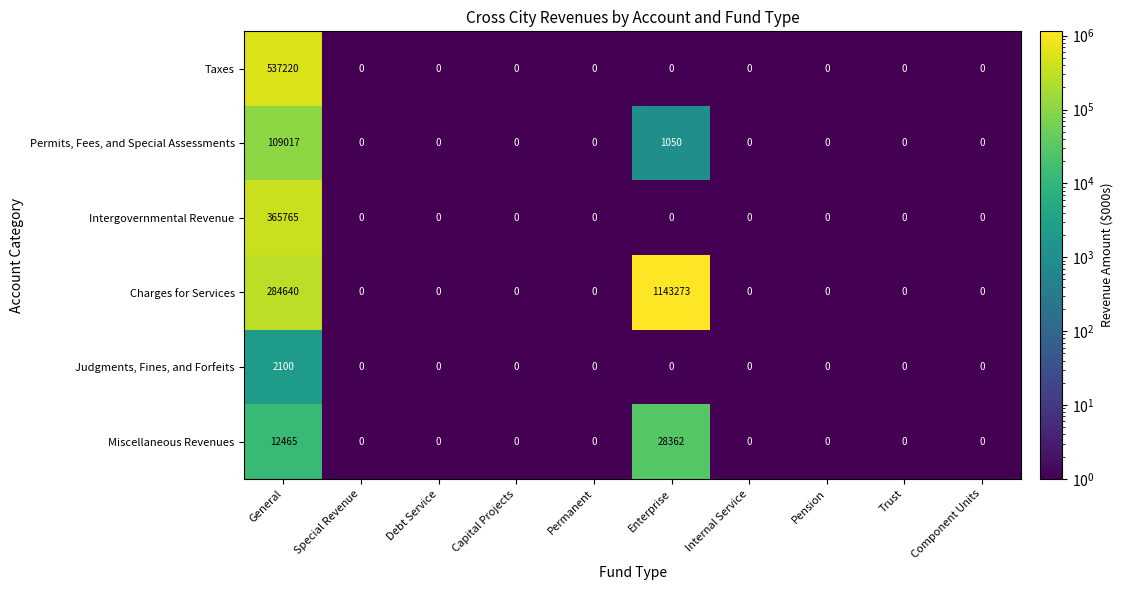

The Taxes series shows -178213 at Enterprise. True or false?

False